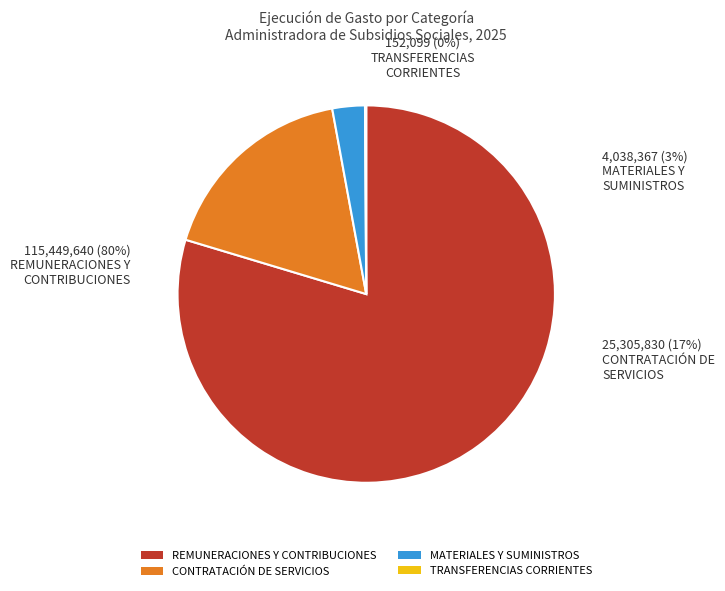

To the nearest percent, what percentage of the pie is MATERIALES Y SUMINISTROS?

3%